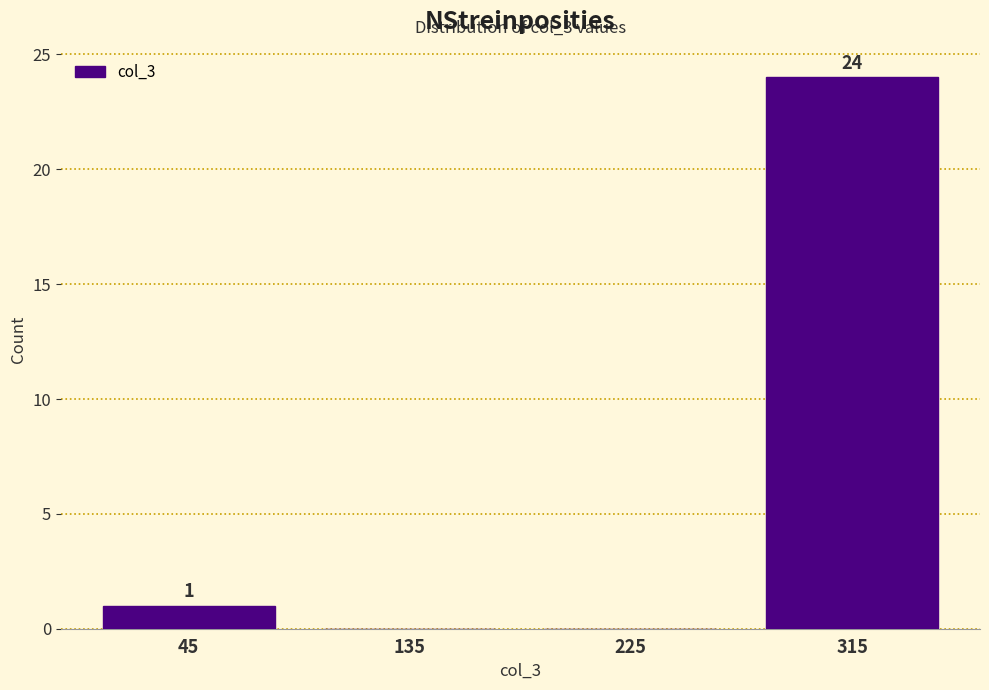

Reading left to right, what are all the values shown in this chart?

45=1	135=0	225=0	315=24